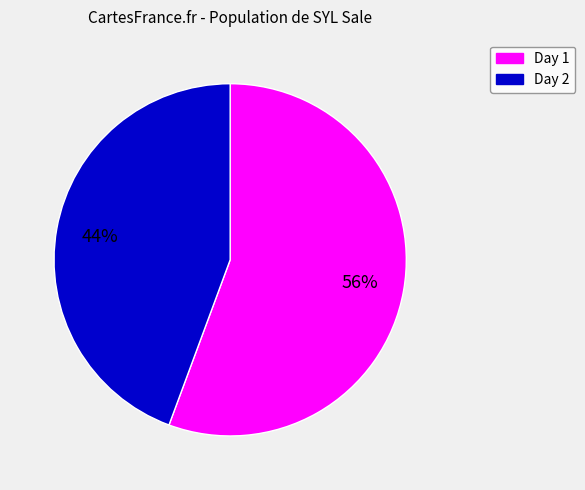

Rank the categories by value from highest to lowest.

Day 1, Day 2